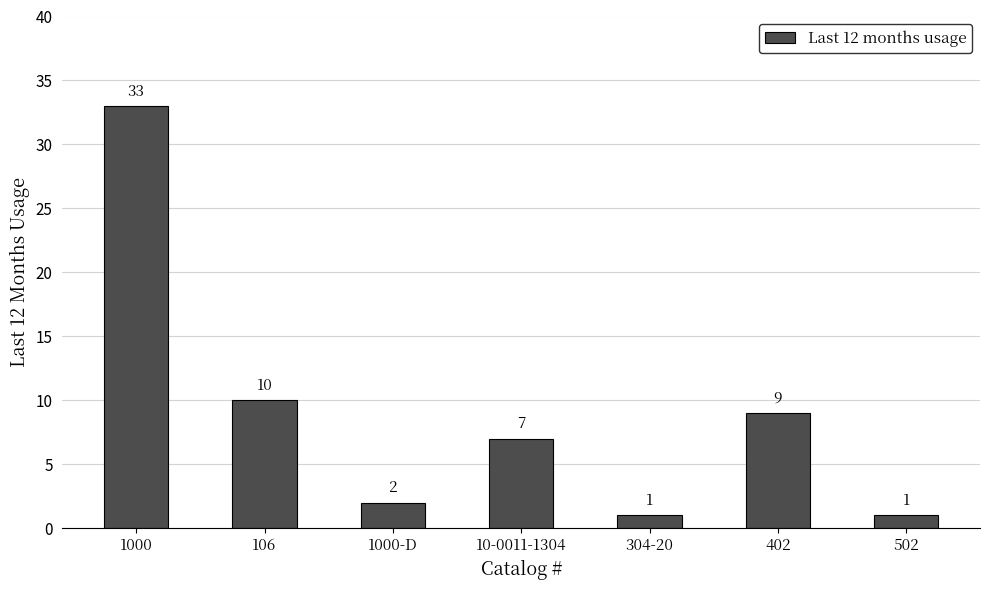

Are the bars horizontal?

No